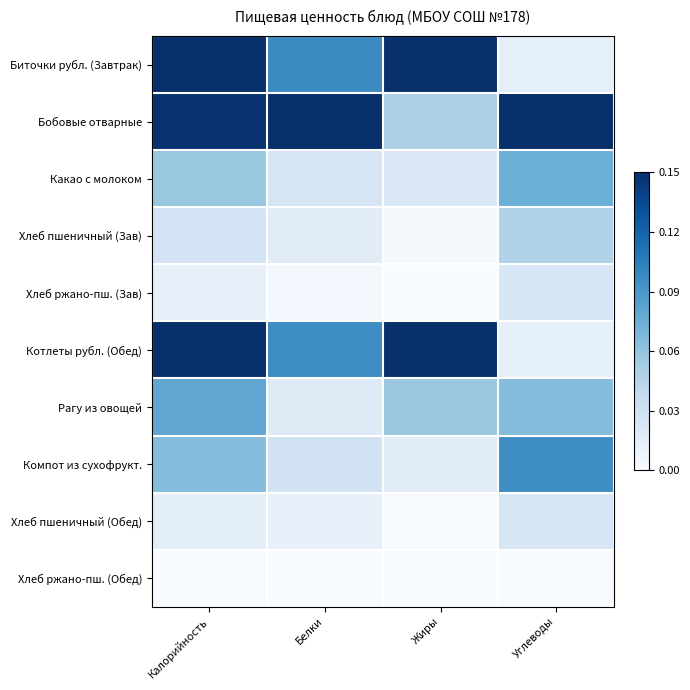

At Белки, list the series in order from largest to smallest.

Бобовые отварные, Биточки рубл. (Завтрак), Котлеты рубл. (Обед), Компот из сухофрукт., Какао с молоком, Рагу из овощей, Хлеб пшеничный (Зав), Хлеб пшеничный (Обед), Хлеб ржано-пш. (Зав), Хлеб ржано-пш. (Обед)